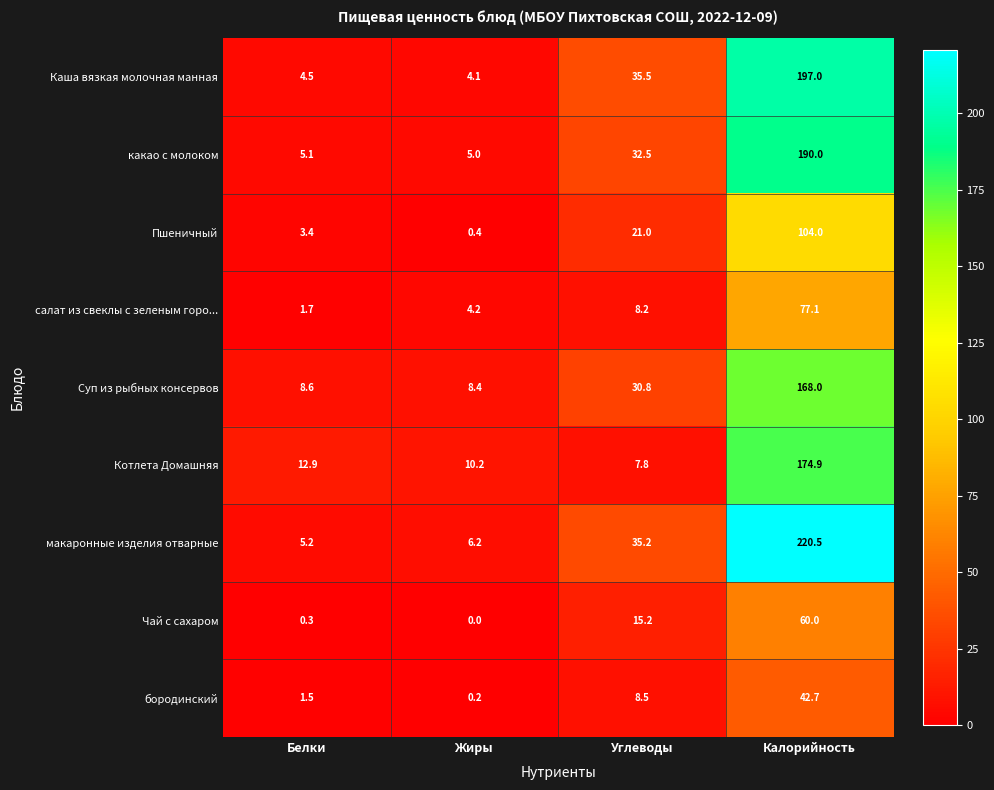

List the series in order of their peak value, highest first.

макаронные изделия отварные, Каша вязкая молочная манная, какао с молоком, Котлета Домашняя, Суп из рыбных консервов, Пшеничный, салат из свеклы с зеленым горо..., Чай с сахаром, бородинский